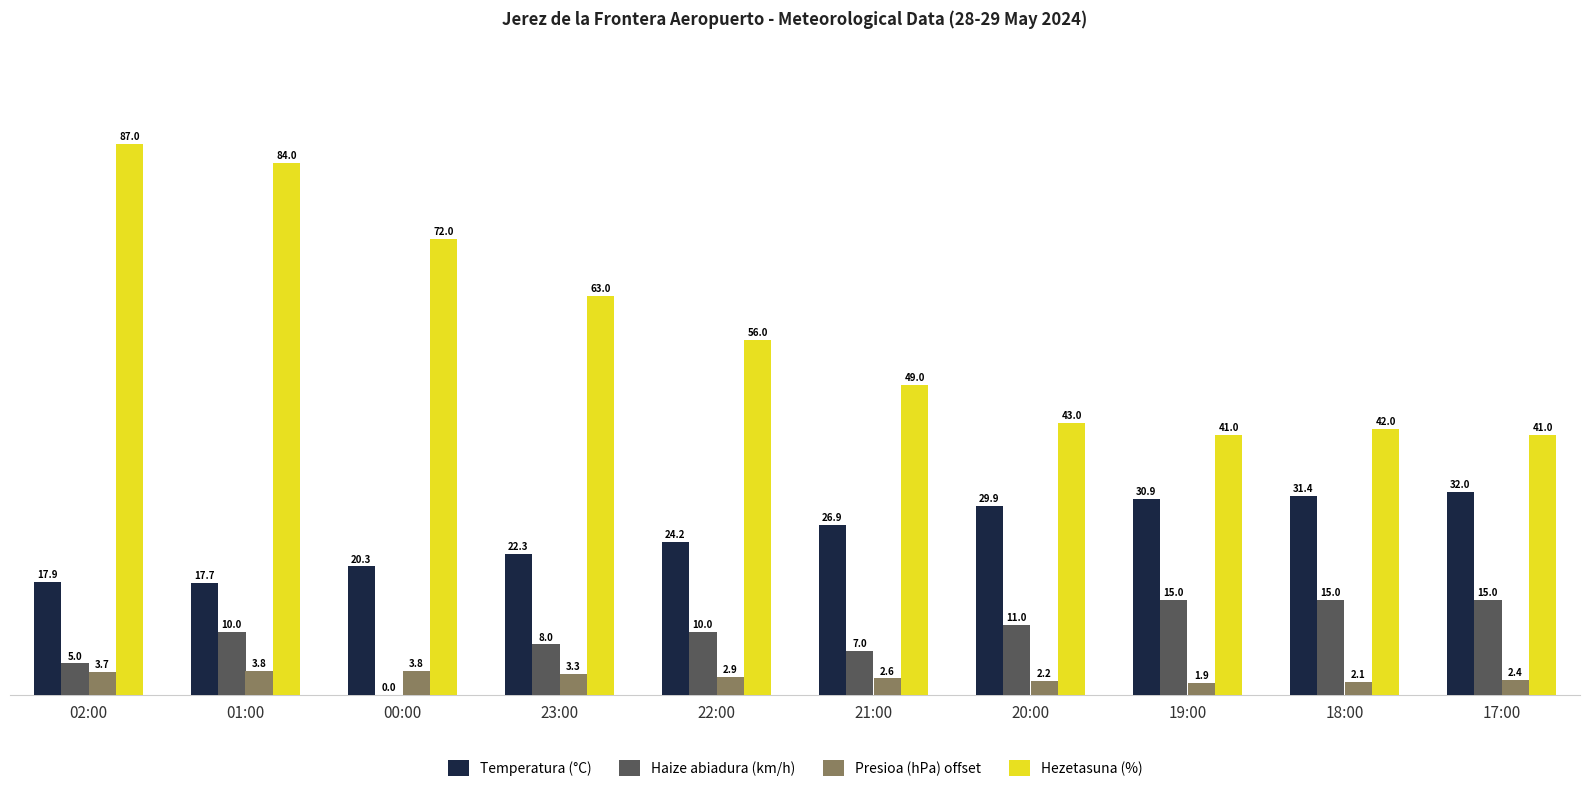

At which category is the sum across all series the highest?

01:00